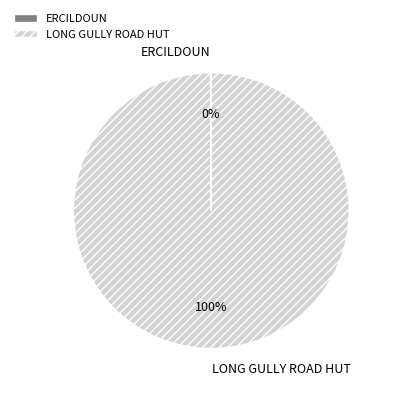

Which slice is the largest?

LONG GULLY ROAD HUT